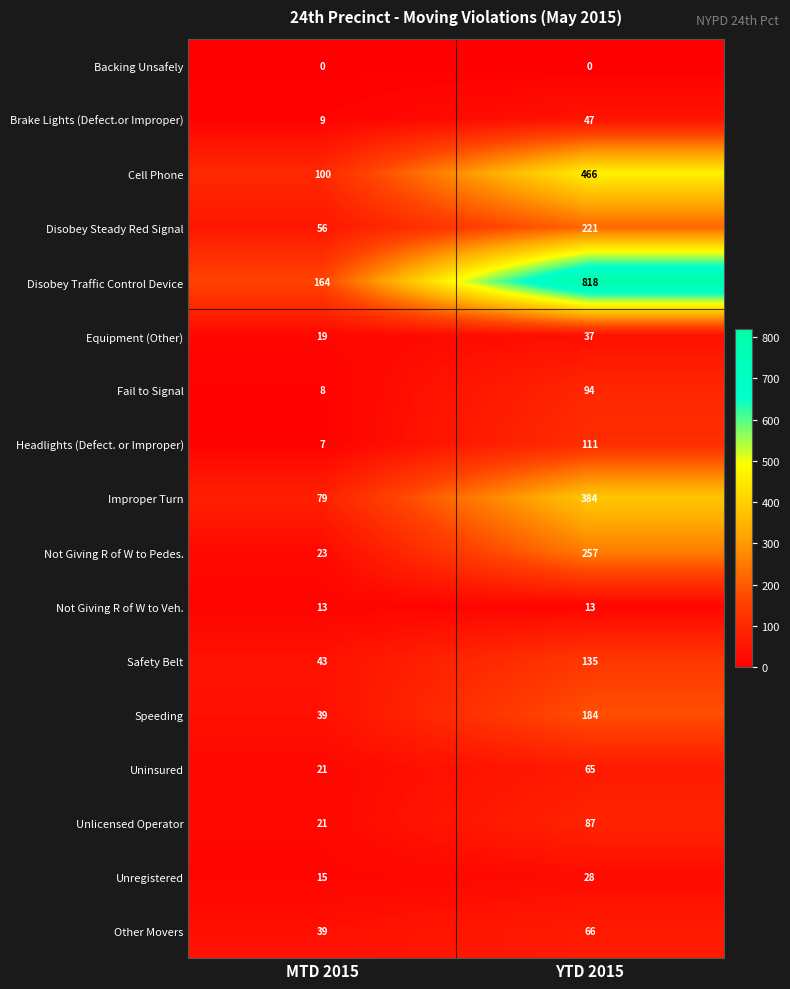

Which series has the largest range (max minus min)?

Disobey Traffic Control Device